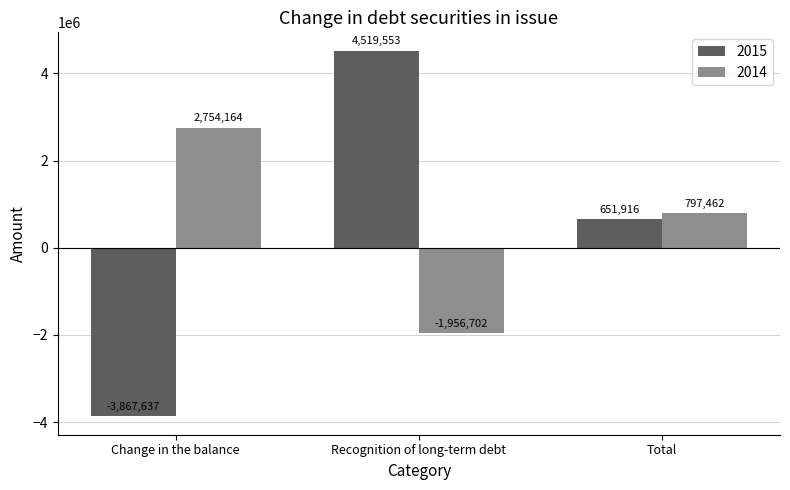

Which series changed the most between Recognition of long-term debt and Total?

2015